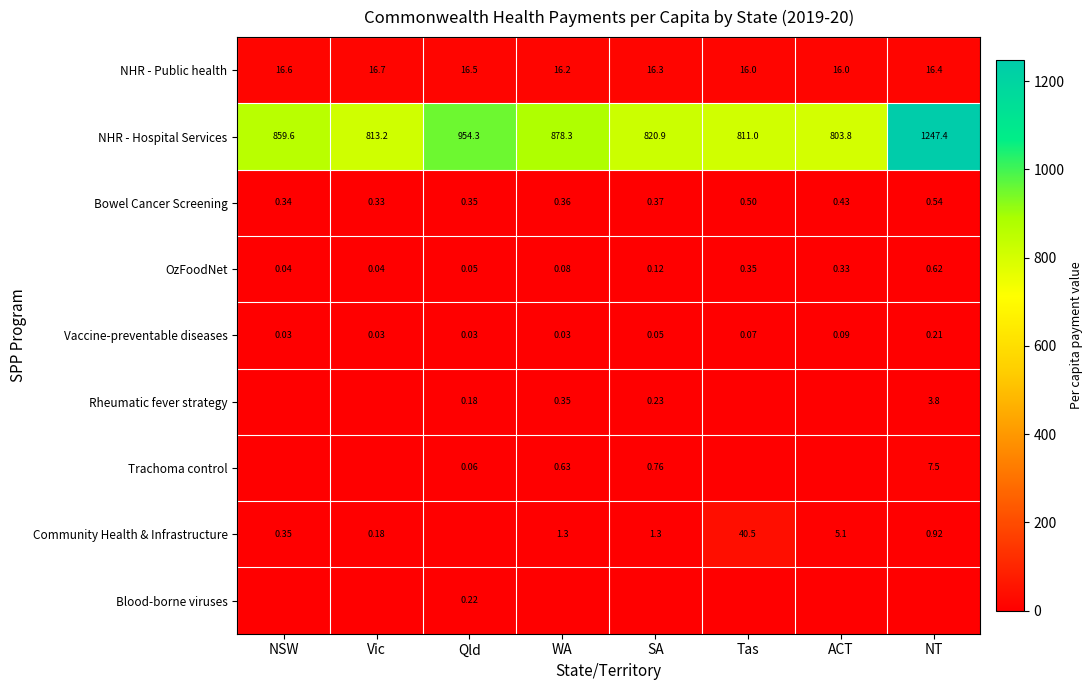

How many distinct data groups are displayed?

9